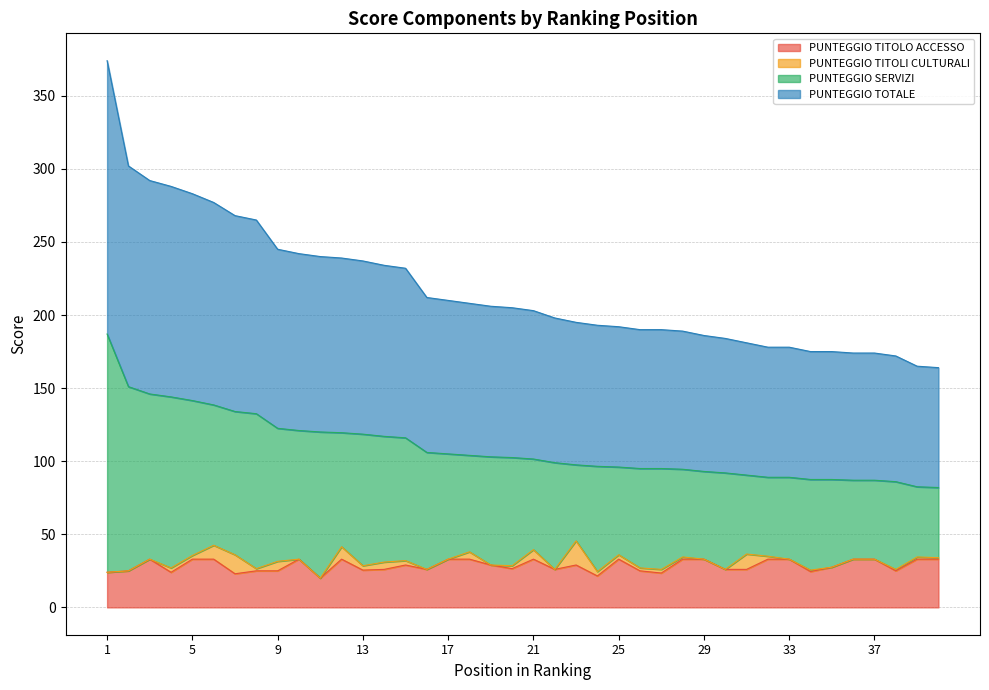

Is the value of PUNTEGGIO TITOLO ACCESSO at 16 greater than the value of PUNTEGGIO TOTALE at 18?

No